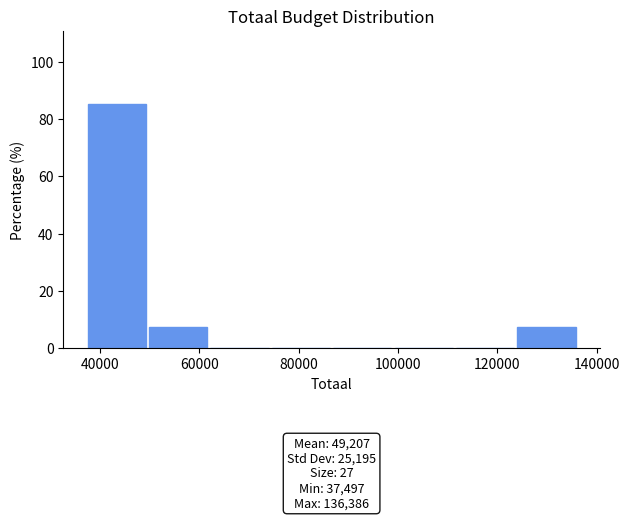

Over which range of the x-axis is the bar tallest?

38000 to 50000